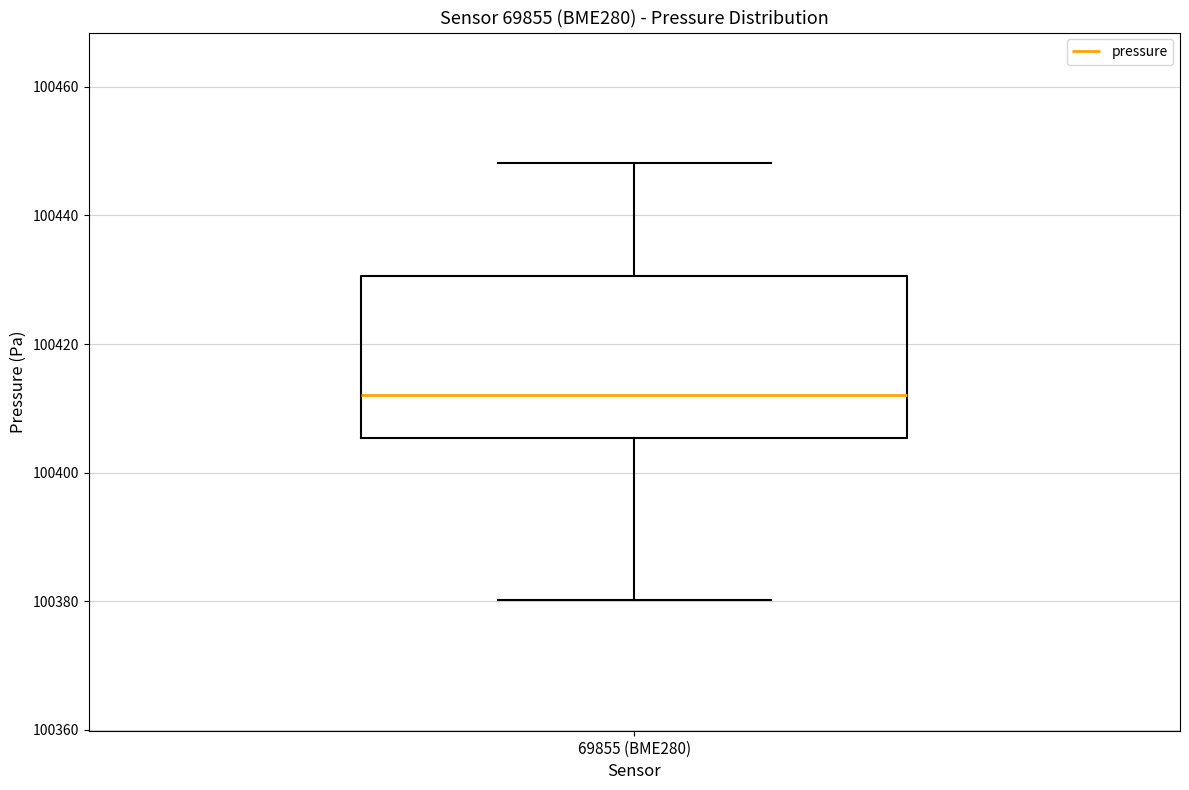

Read this box plot against the y-axis: the position of the median line, the range covered by the box, and the ends of both whiskers. The values are not printed on the chart, so give them approximately, as read against the axis.

median 100412, box 100406 to 100430, whiskers 100380 to 100448